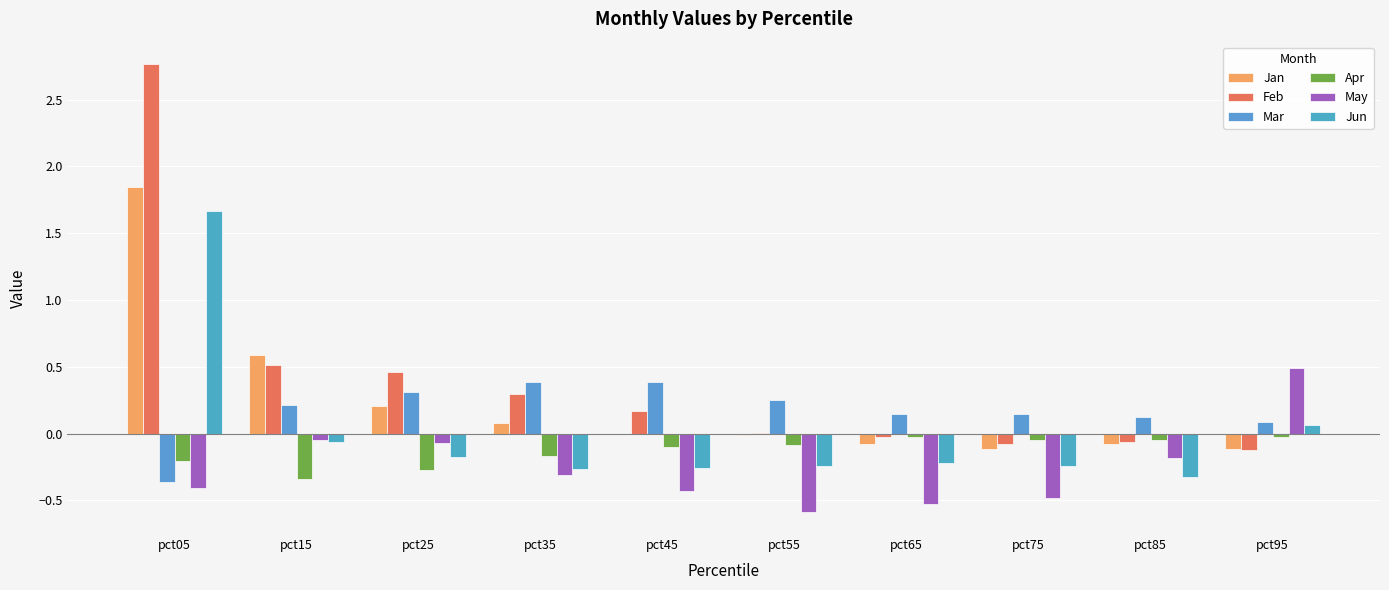

List the labels in order of Apr value, smallest first.

pct15, pct25, pct05, pct35, pct45, pct55, pct85, pct75, pct95, pct65